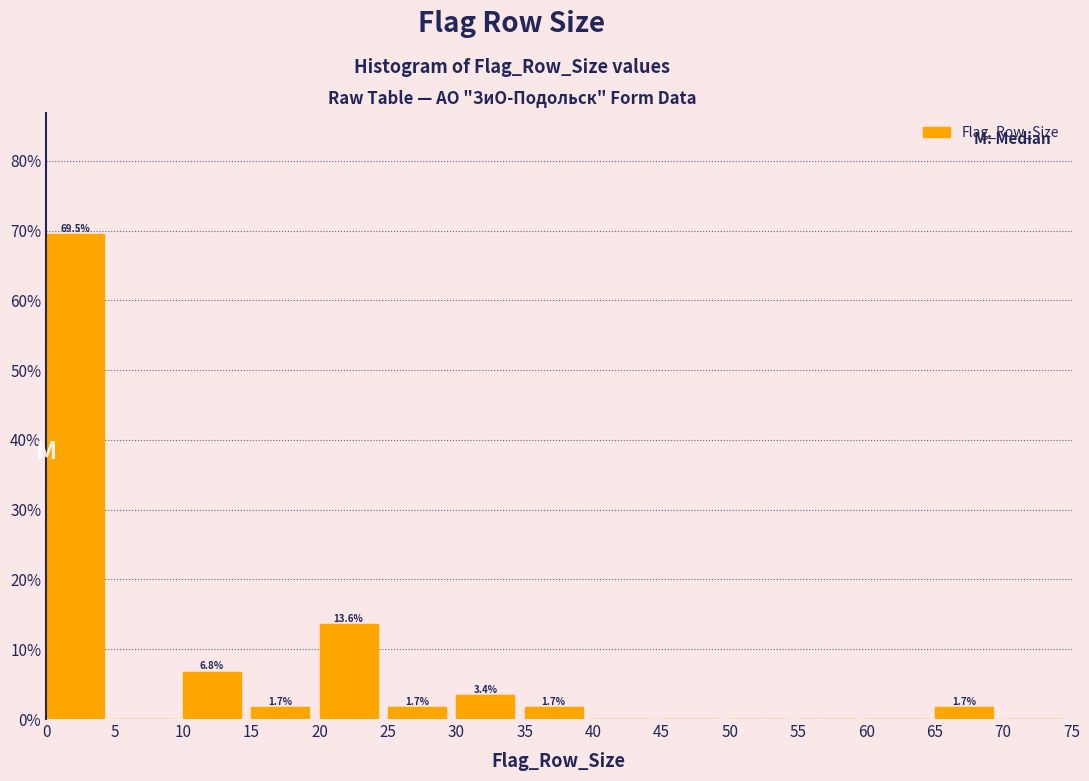

Over which range of the x-axis is the bar tallest?

0 to 5